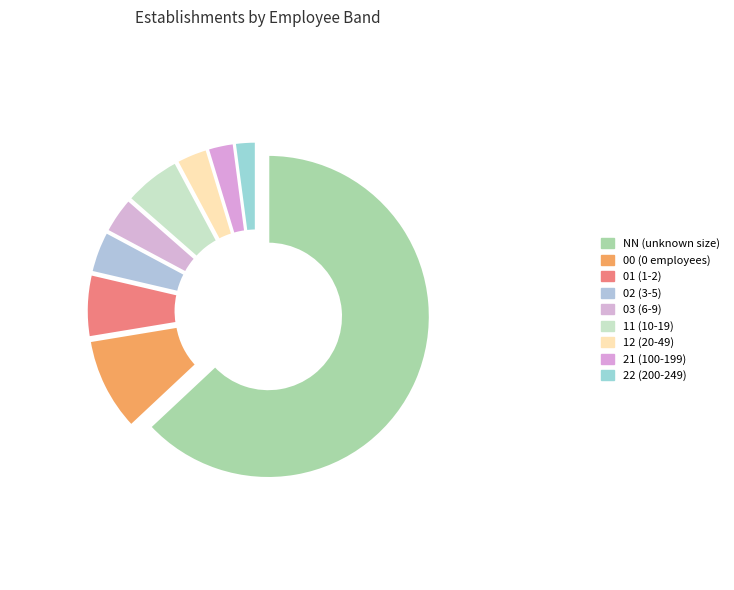

What is the ratio of the value at 21 to the value at 22?

1.2